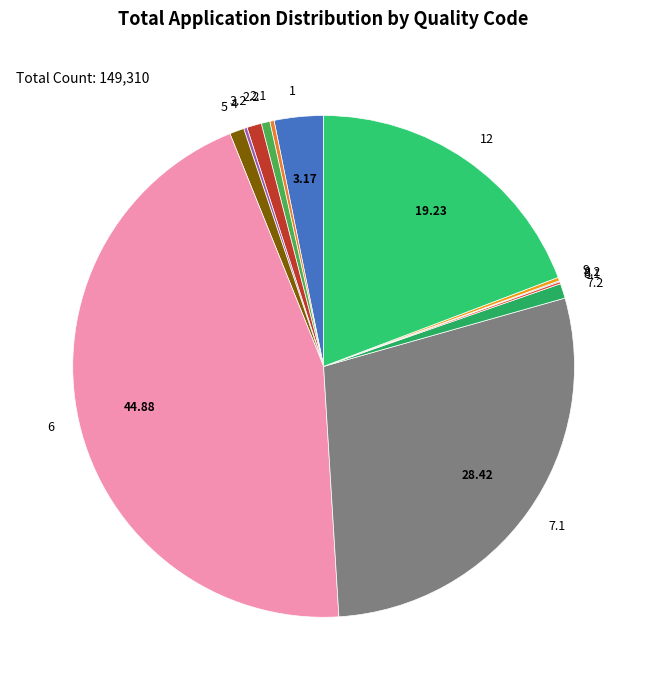

Is there any slice that represents more than half of the pie?

No